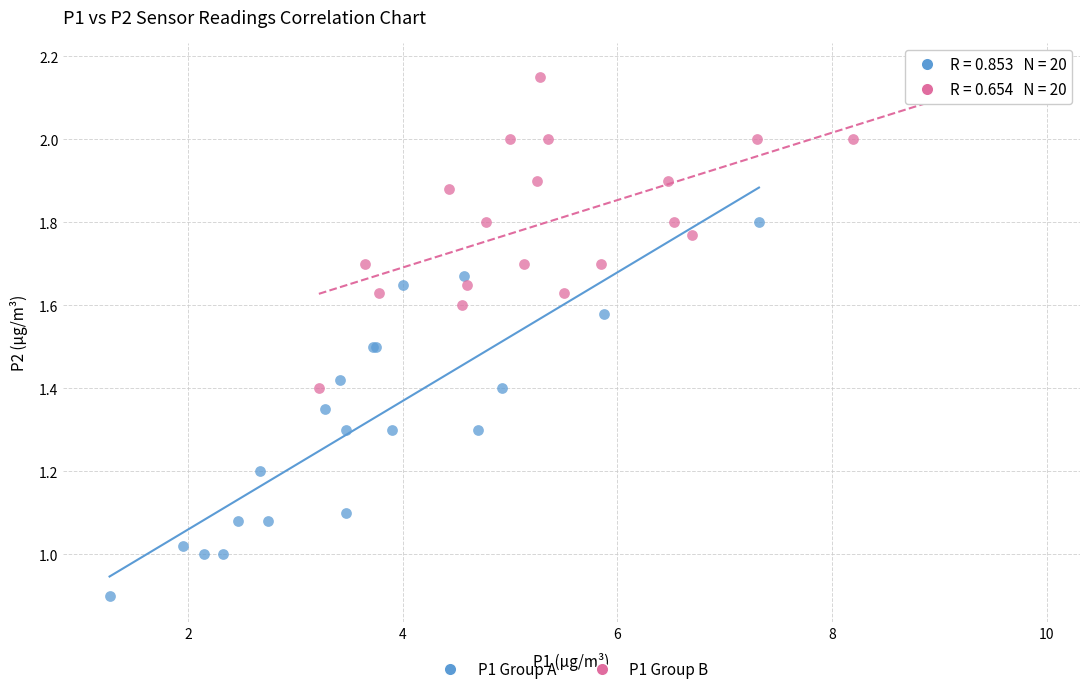

Which series contains the lowest Y value?

P1 Group A